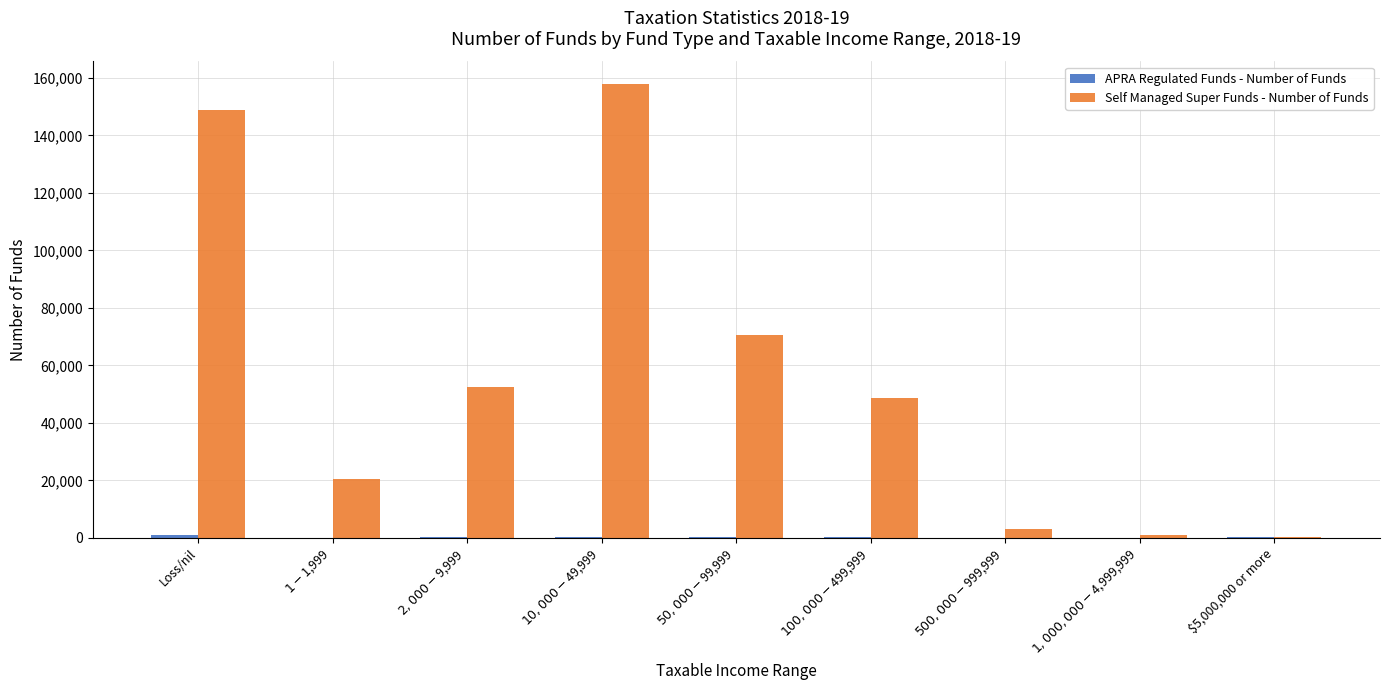

What is the highest value of the Self Managed Super Funds - Number of Funds series?

157853